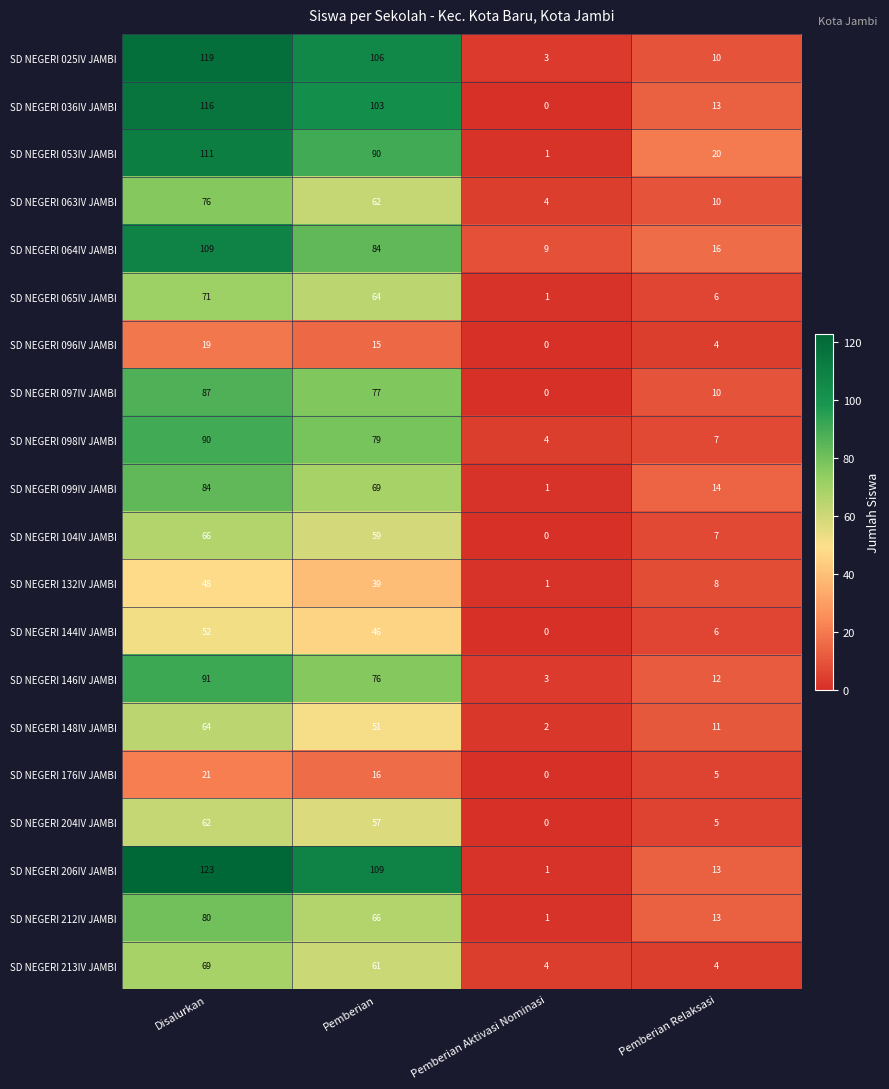

At which category does the chart reach its minimum across all series?

Pemberian Aktivasi Nominasi